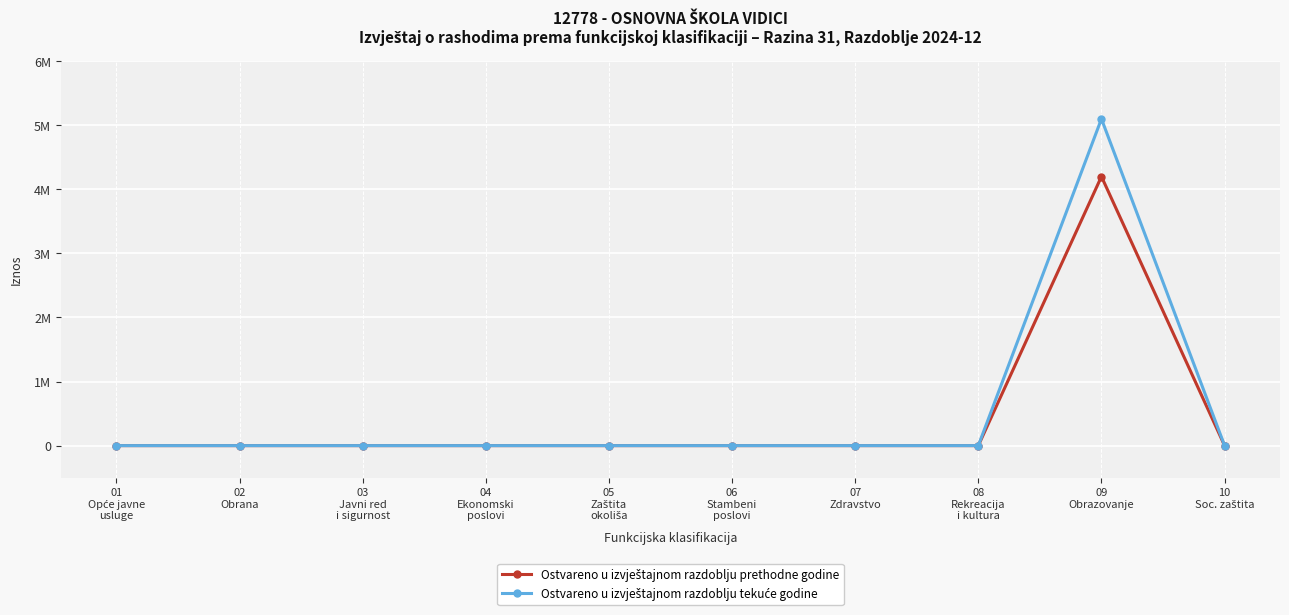

True or false: Ostvareno u izvještajnom razdoblju prethodne godine and Ostvareno u izvještajnom razdoblju tekuće godine intersect in this chart.

False